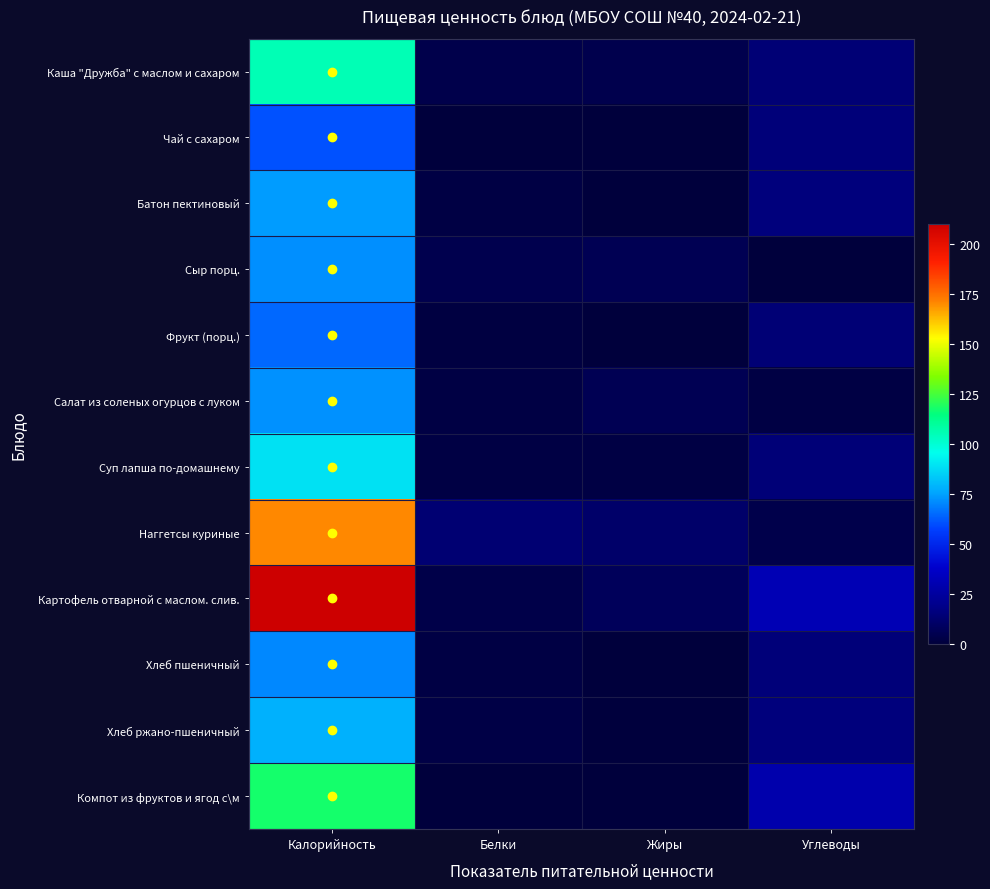

At which category does the chart reach its minimum across all series?

Углеводы